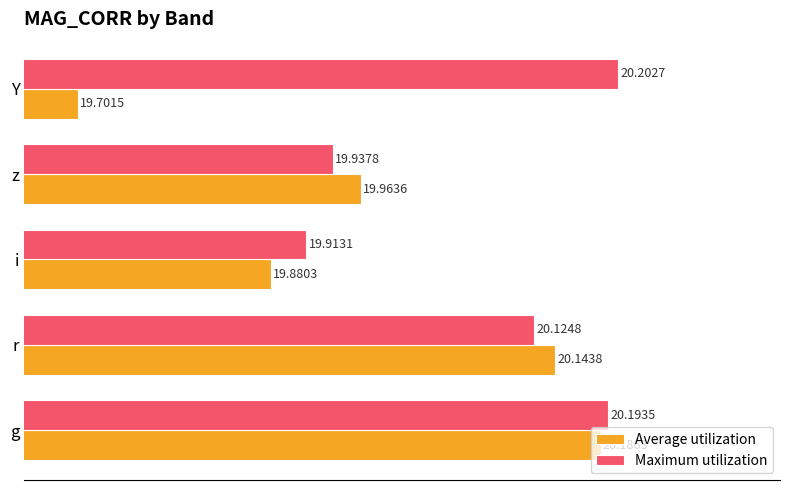

What is the total value across all series at i?

39.8